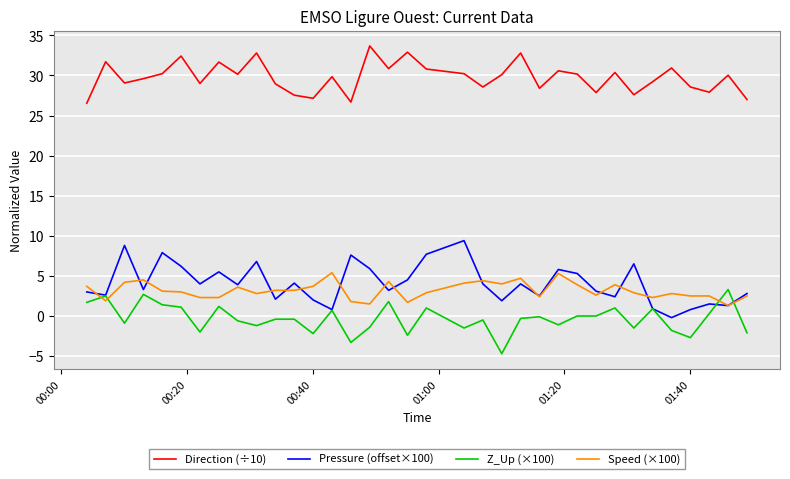

Which series has the largest total across all categories?

Direction (÷10)